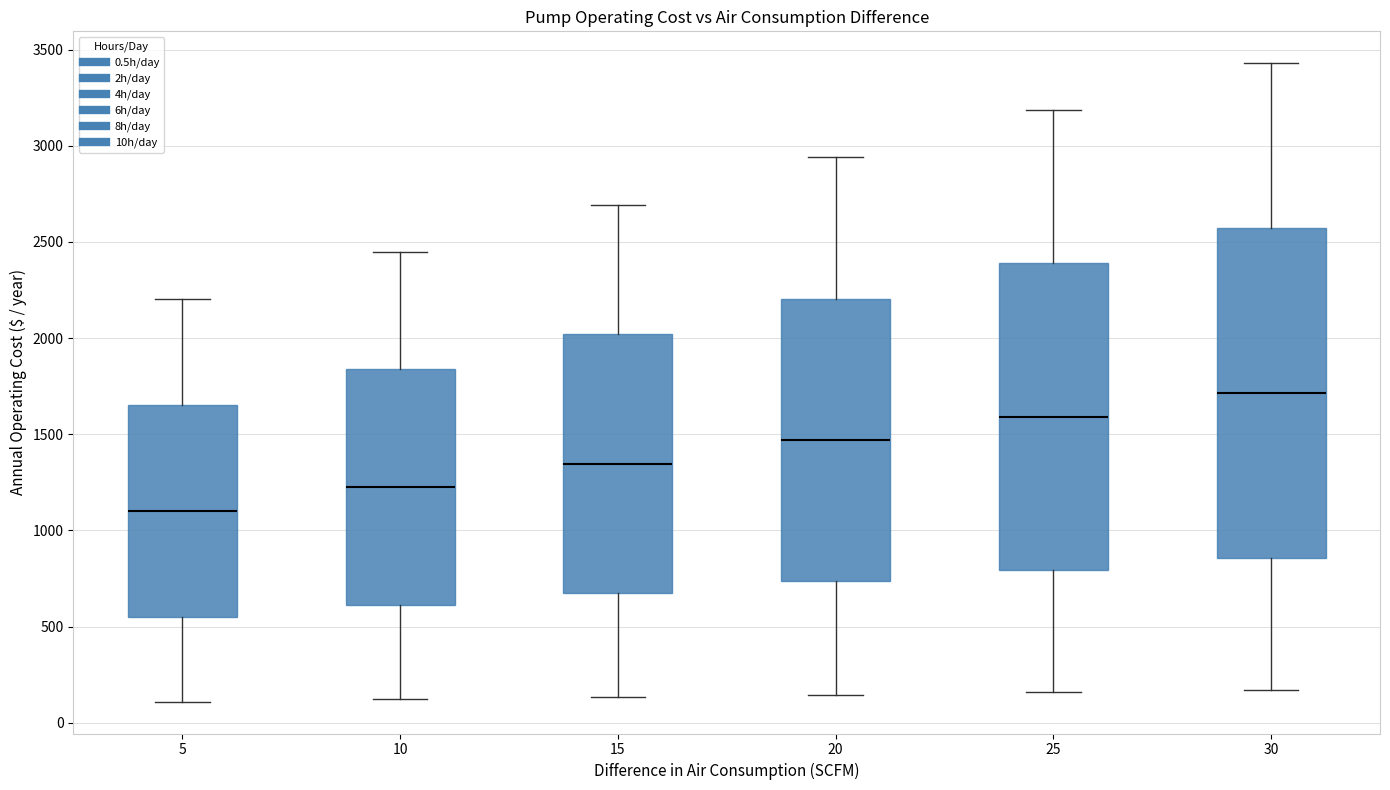

Where does the median line of the box at x = 10 sit on the y-axis? The values are not printed on the chart, so give them approximately, as read against the axis.

1200